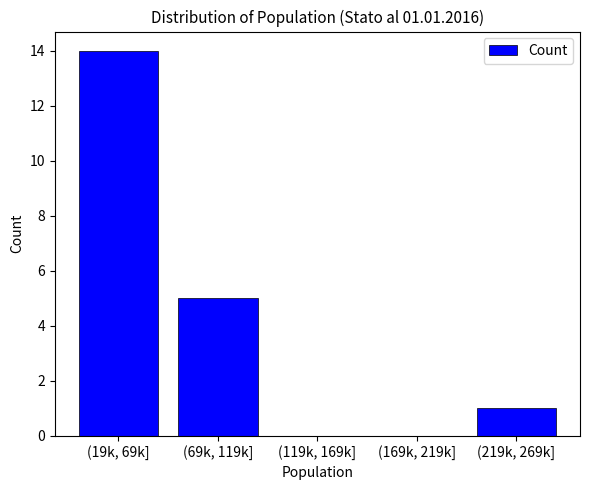

Reading left to right, extract all data points from this chart.

(19k, 69k]=14	(69k, 119k]=5	(119k, 169k]=0	(169k, 219k]=0	(219k, 269k]=1